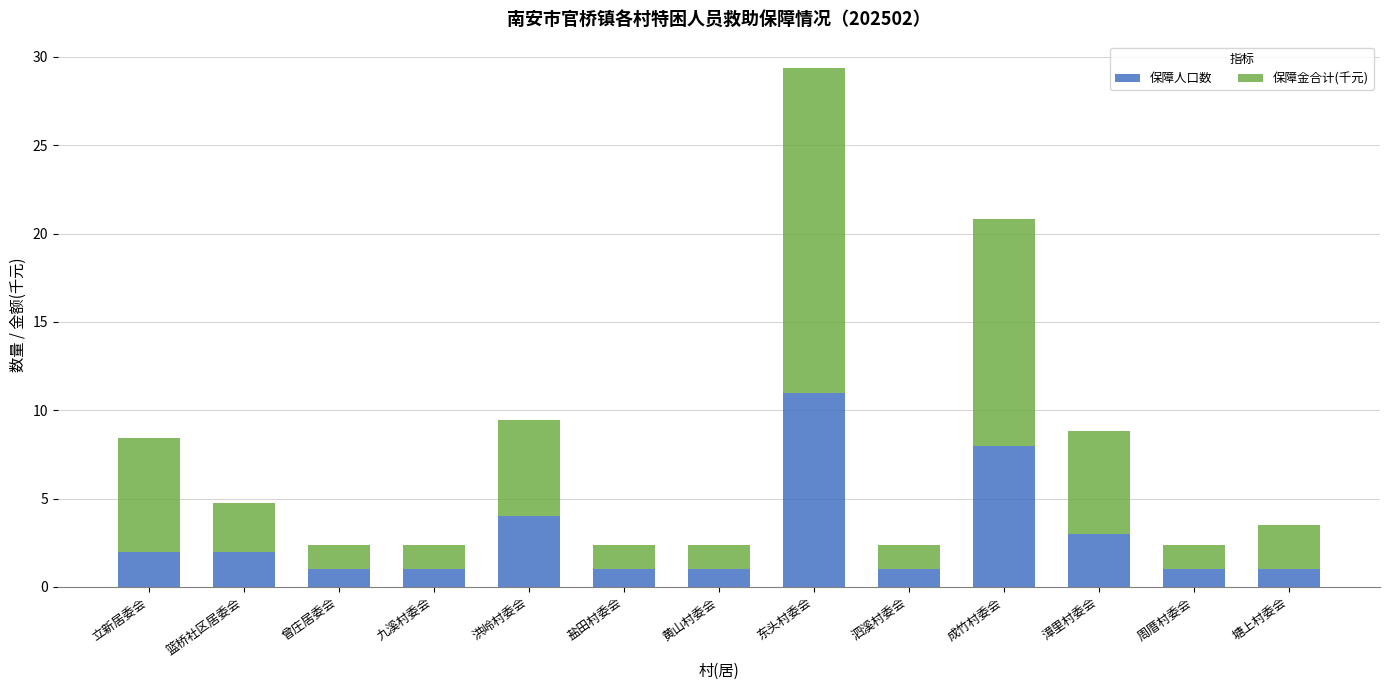

True or false: 保障人口数 has a value of 2.0 at 立新居委会.

True